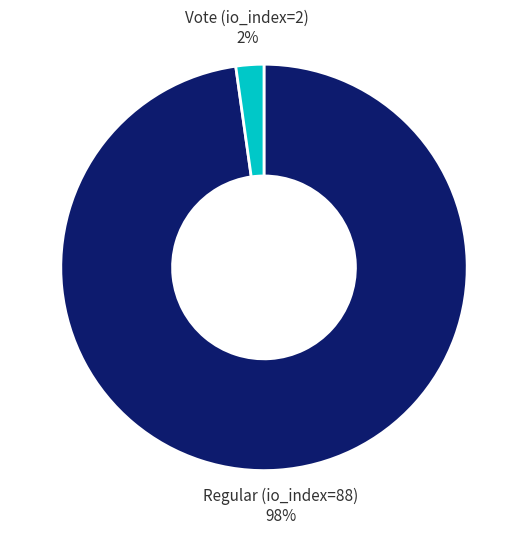

How many segments does this pie chart have?

2